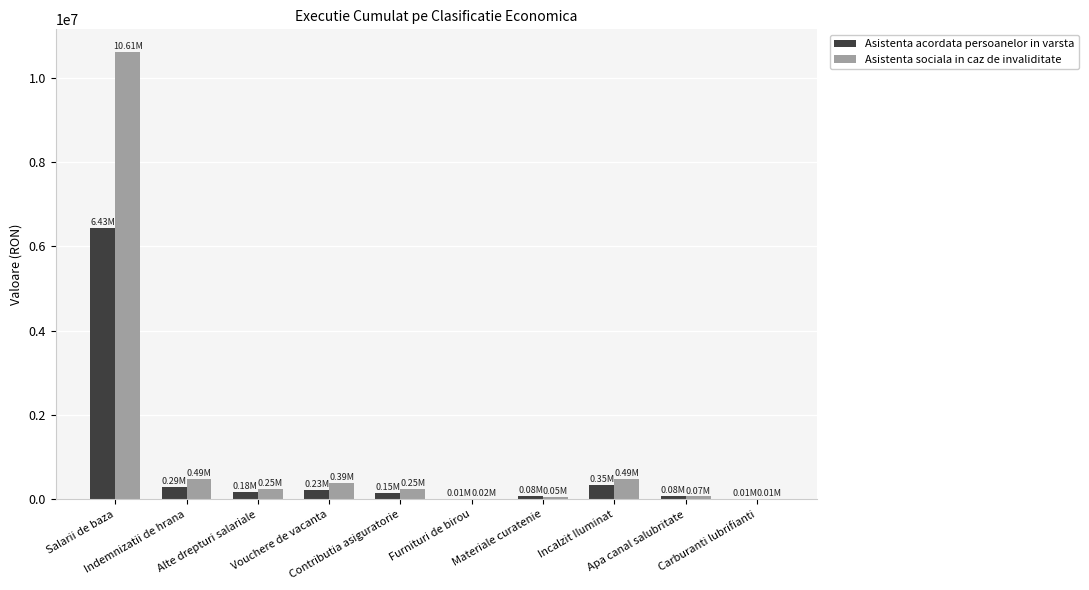

What is the sum of all Asistenta sociala in caz de invaliditate values?

12634581.1